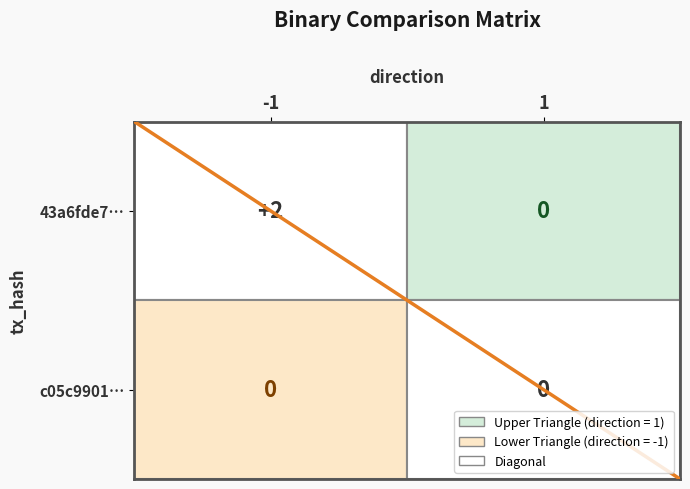

List the labels in order of c05c9901d4a46bc3809c358178cf3f4bd409f01 value, largest first.

-1, 1